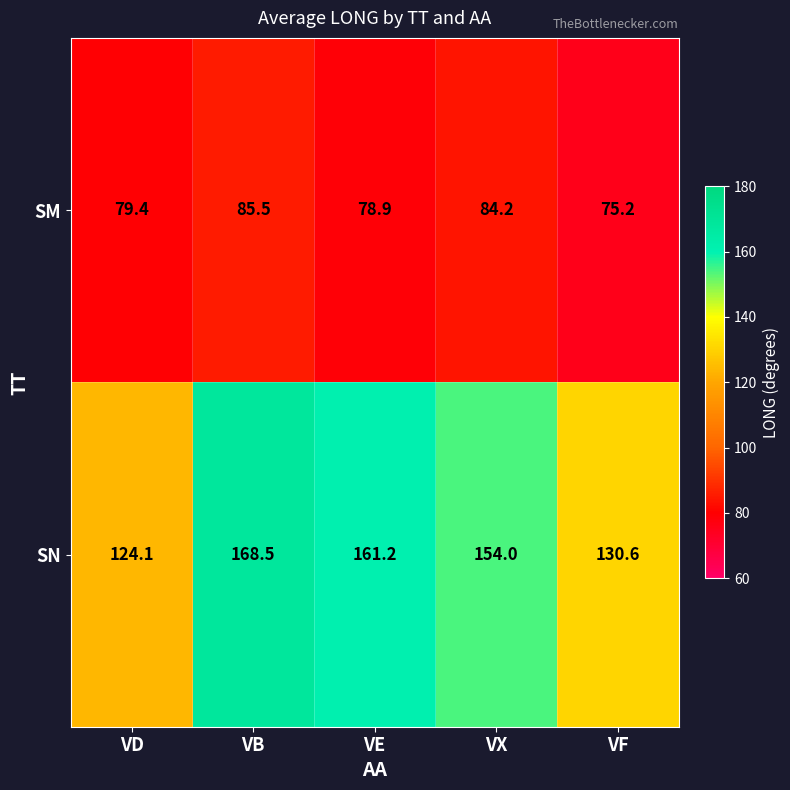

At which category is the sum across all series the highest?

VB